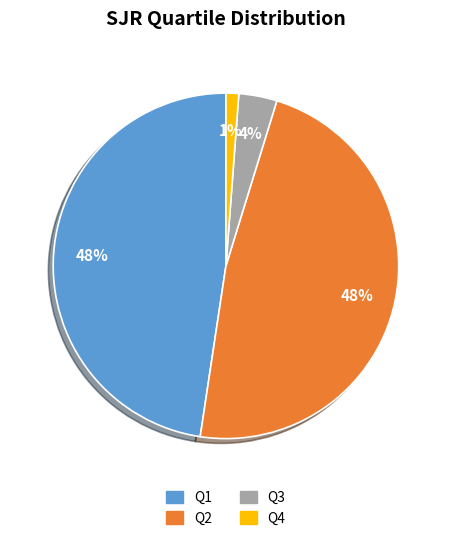

Is Q2 the majority of the pie?

No